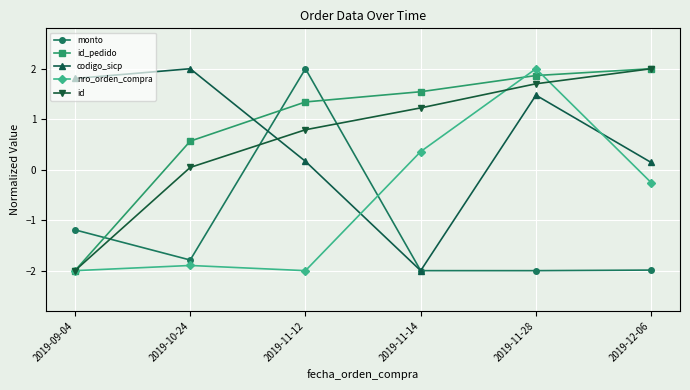

What position from the right is 2019-11-14?

3